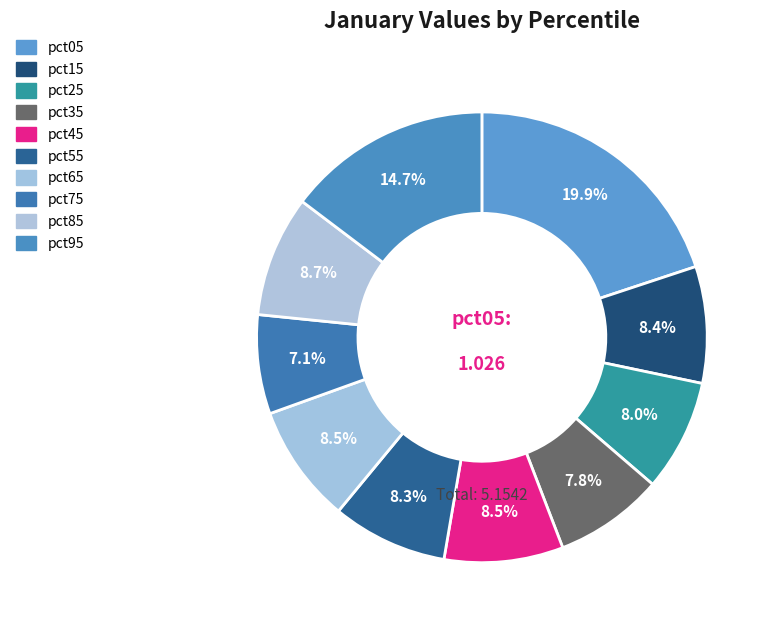

True or false: pct45 accounts for 1% of the total.

False